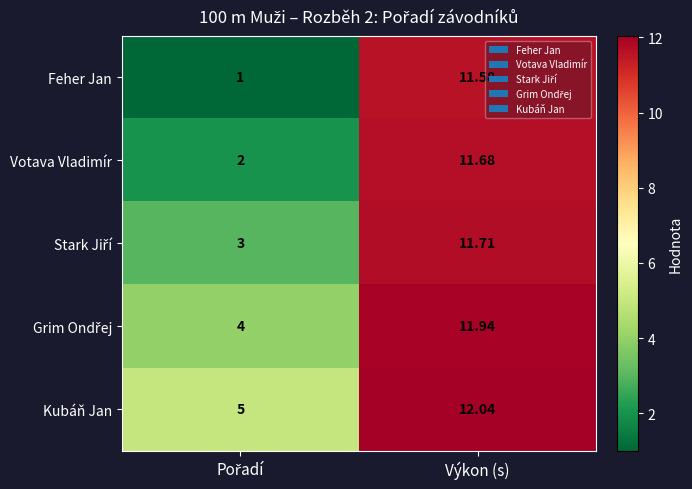

What is the smallest value displayed?

1.0